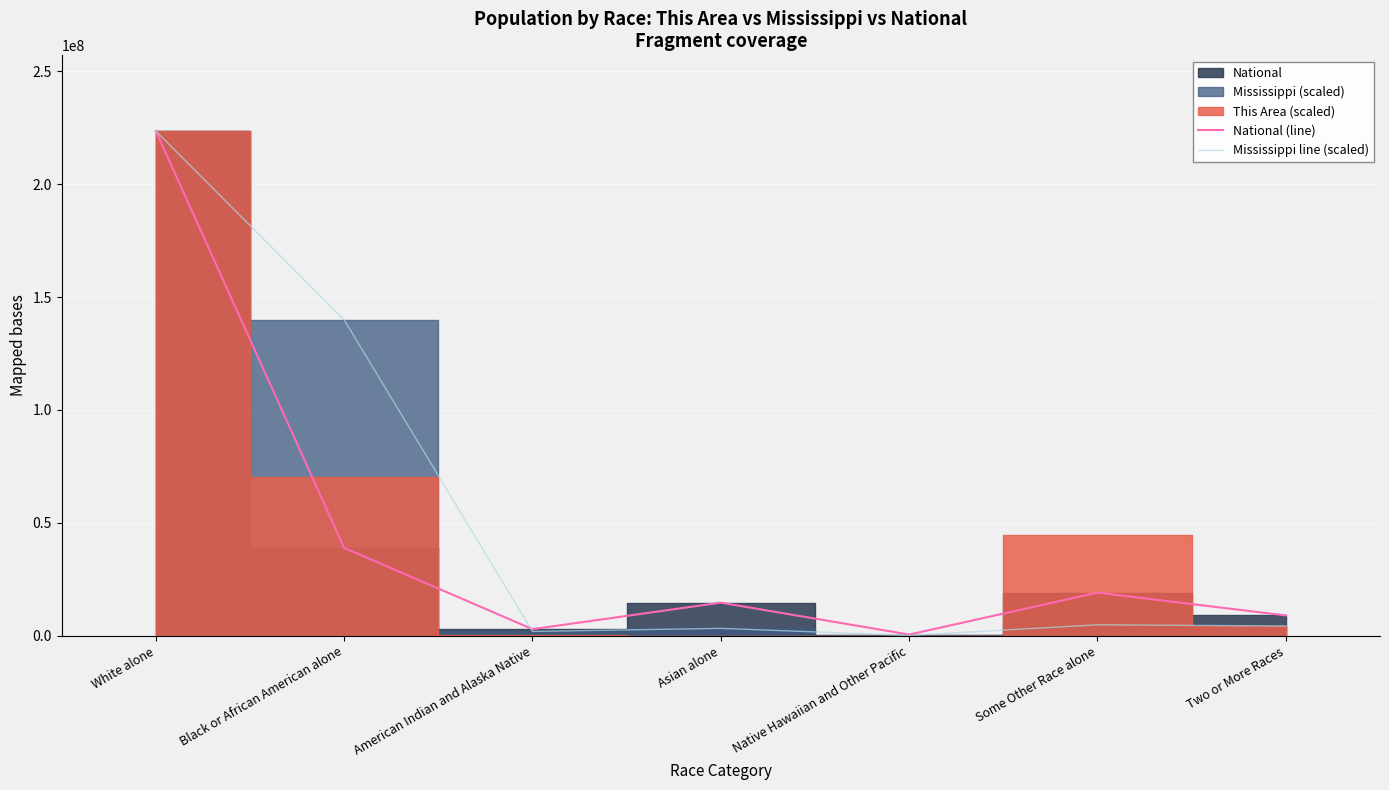

What is the difference between the highest and lowest values at Black or African American alone?

101009013.5